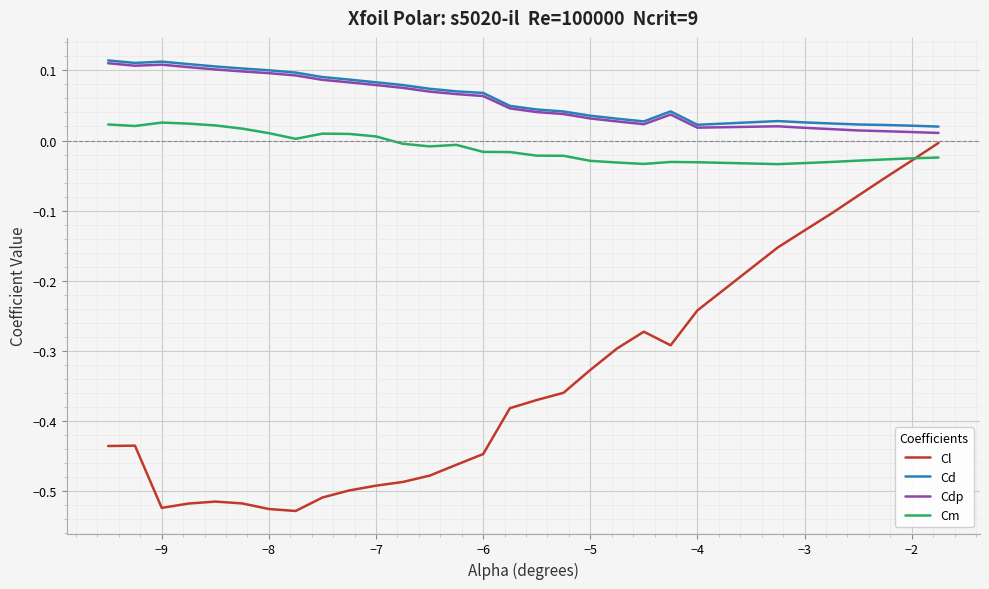

Which series has the widest spread of values?

Cl